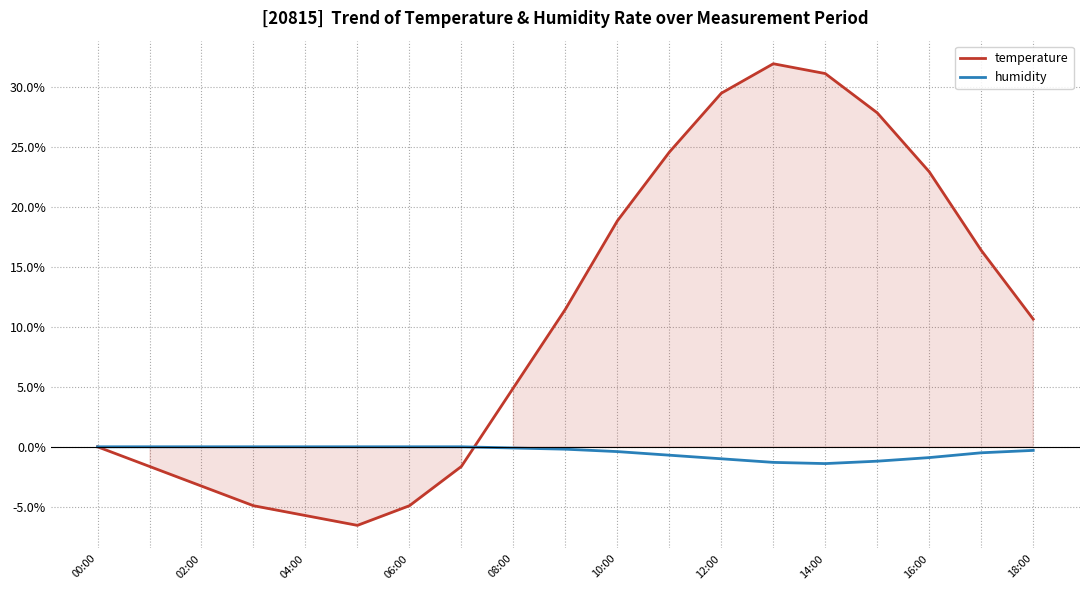

In temperature, how many points are lower than both neighbors (excluding endpoints)?

1